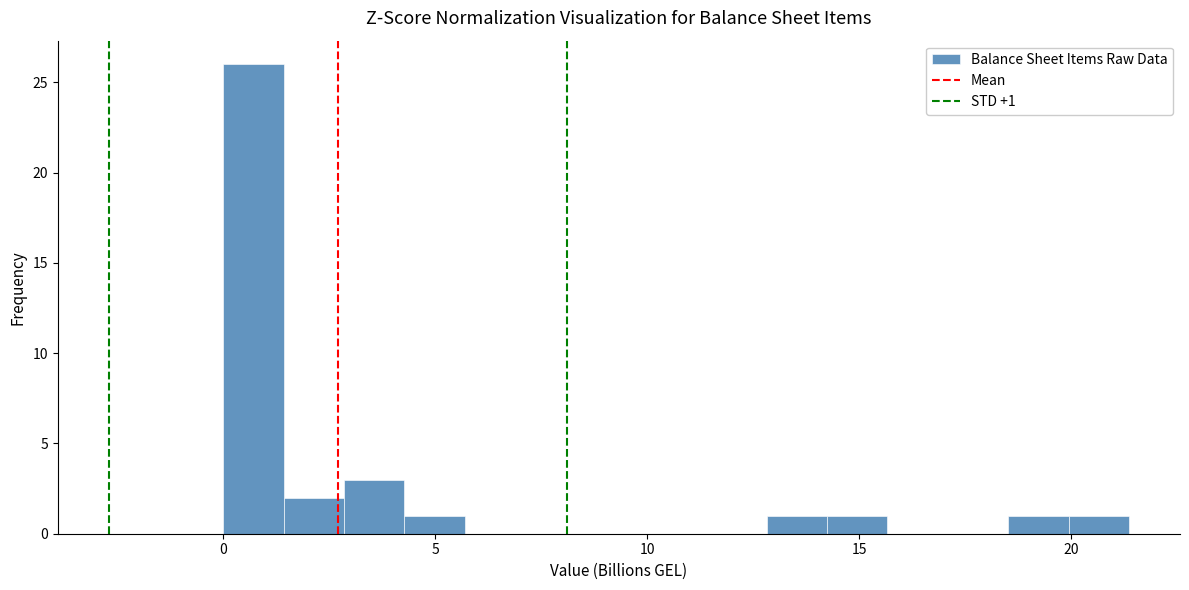

Read against the x-axis, roughly where is the centre of the tallest bar?

0.5